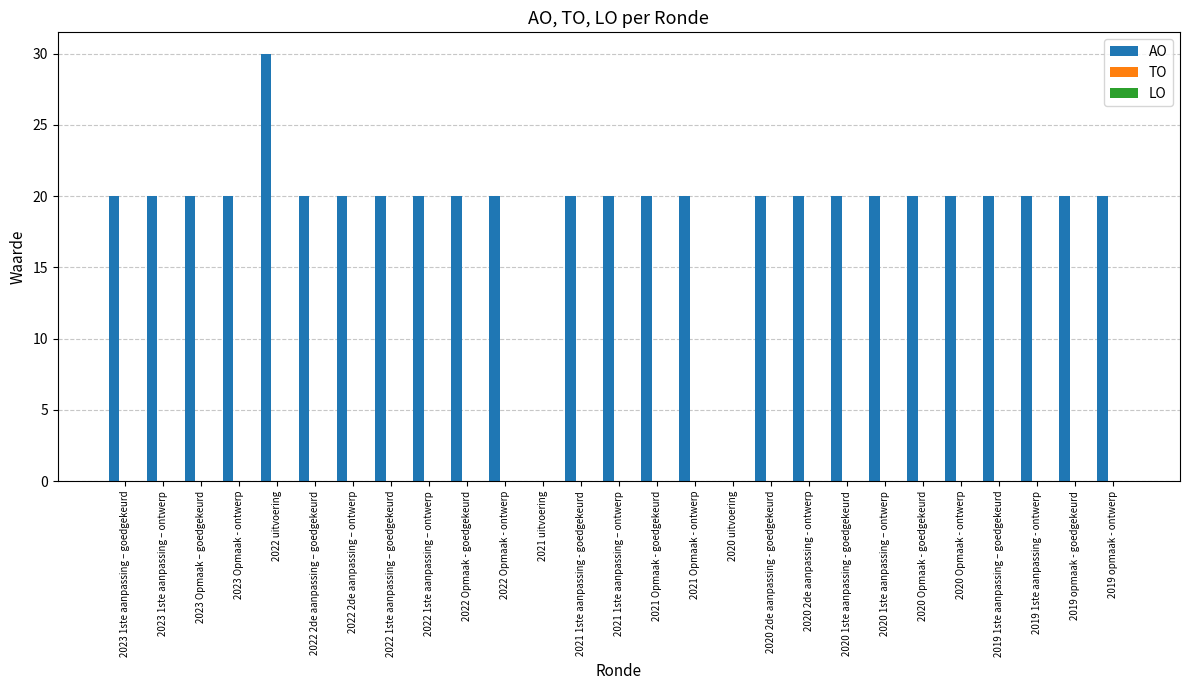

What is the sum of all values?

510